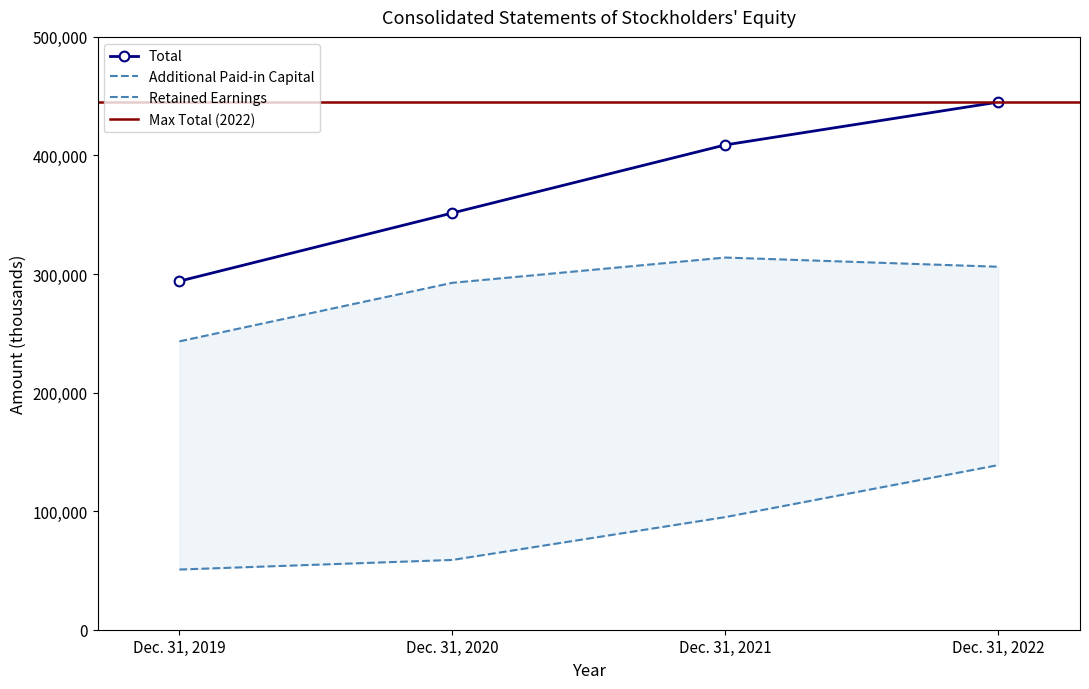

Count the Additional Paid-in Capital values in the range 292593 to 313901.

3